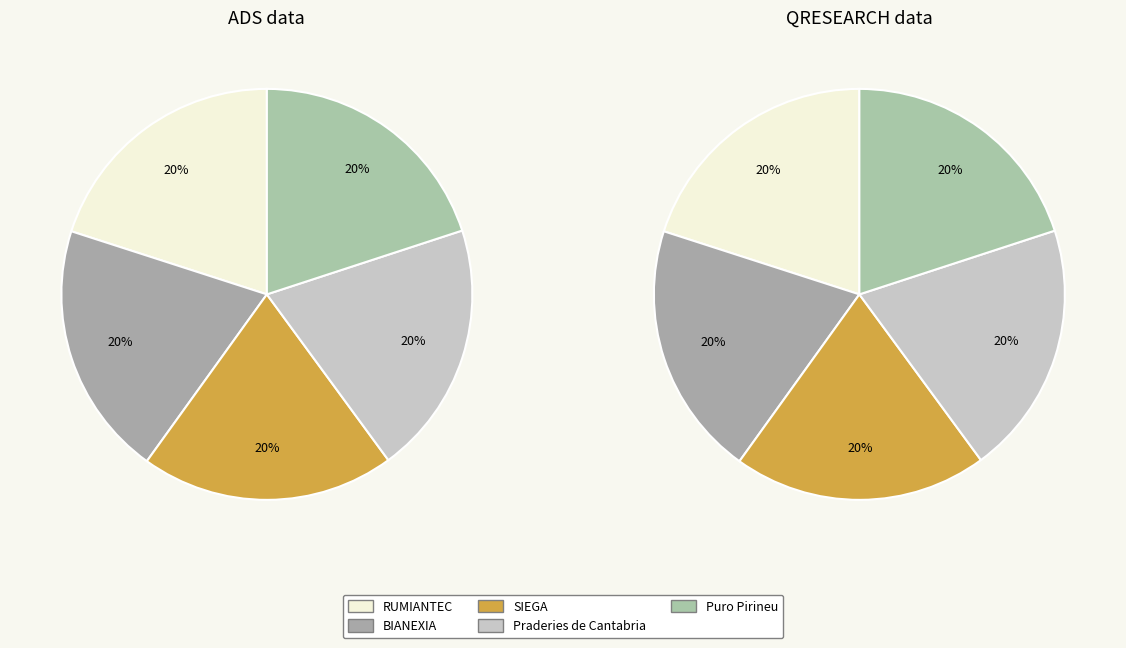

Is there a majority slice in this chart?

No